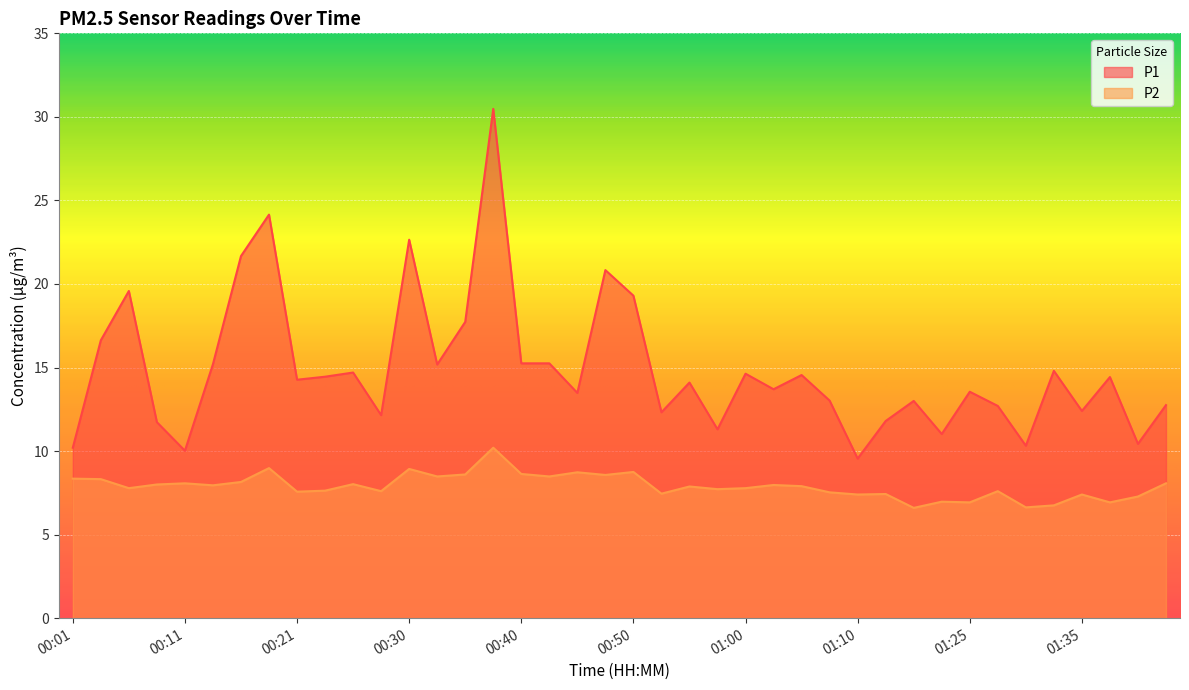

What is the sum of the P2 values at 00:08 and 01:32?

14.8